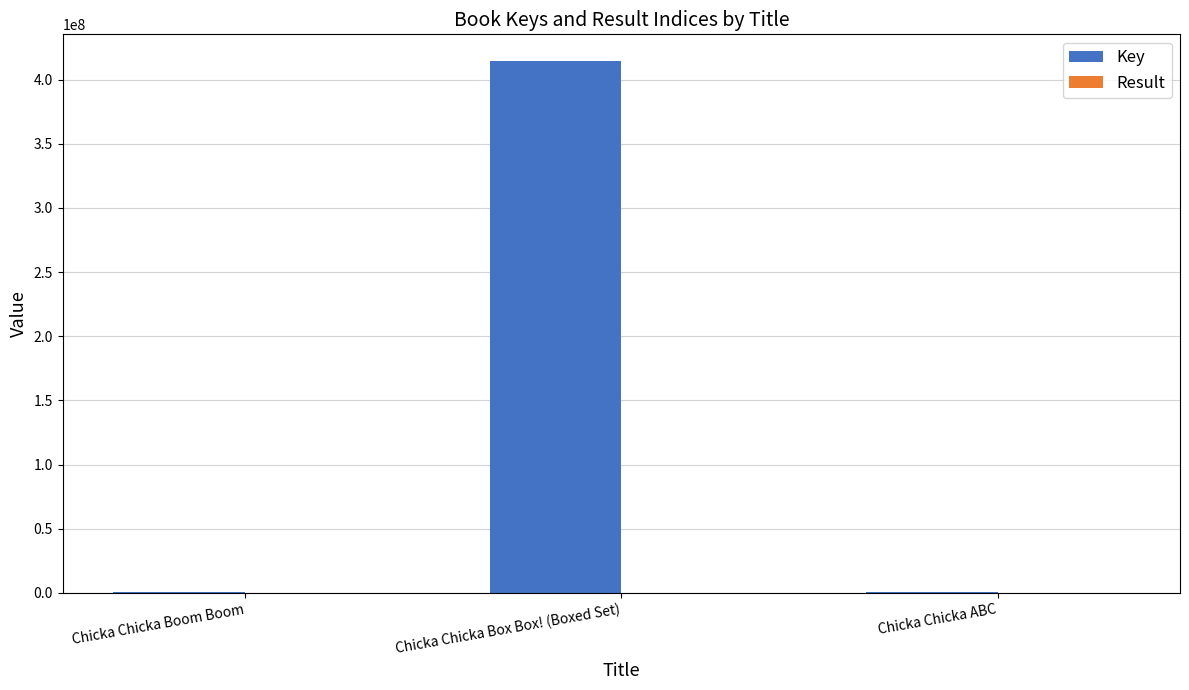

Are the bars grouped side by side (vs. stacked)?

Yes